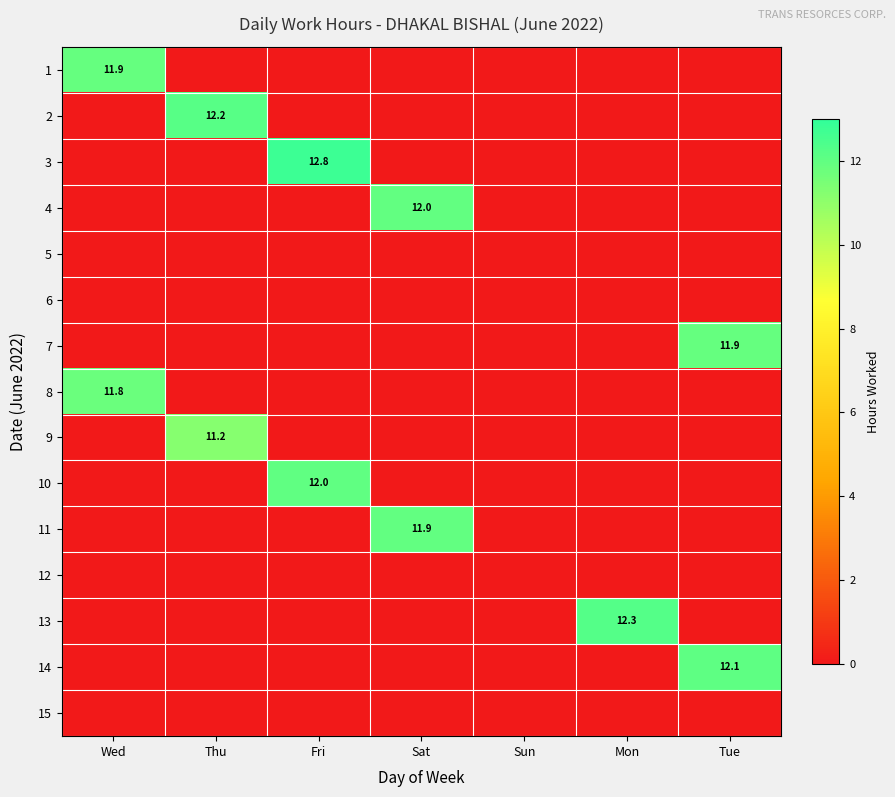

At which category does the chart reach its peak across all series?

Fri